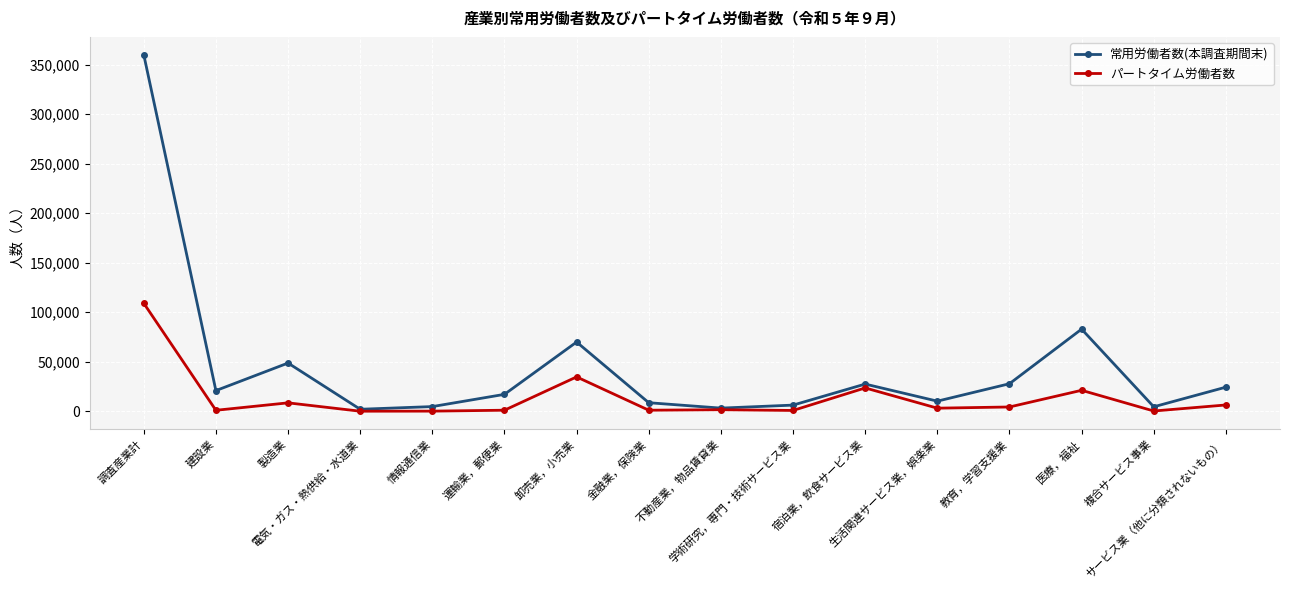

What is the lowest value of the 常用労働者数(本調査期間末) series?

2121